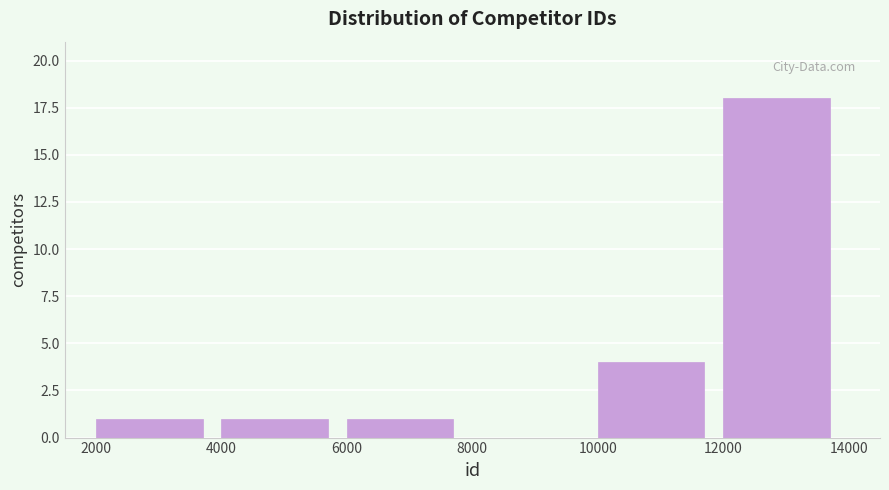

How tall is the bar that spans 10000 to 12000 on the x-axis? The values are not printed on the chart, so give them approximately, as read against the axis.

4